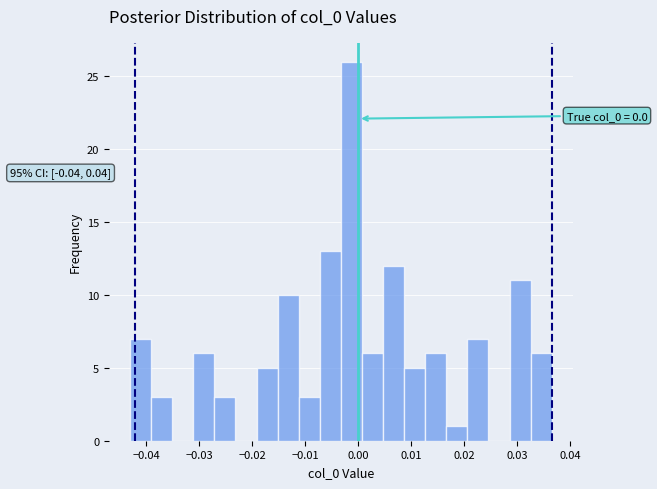

Around what value on the x-axis is the tallest bar? Give the approximate position of its centre, as read against the axis.

-0.001